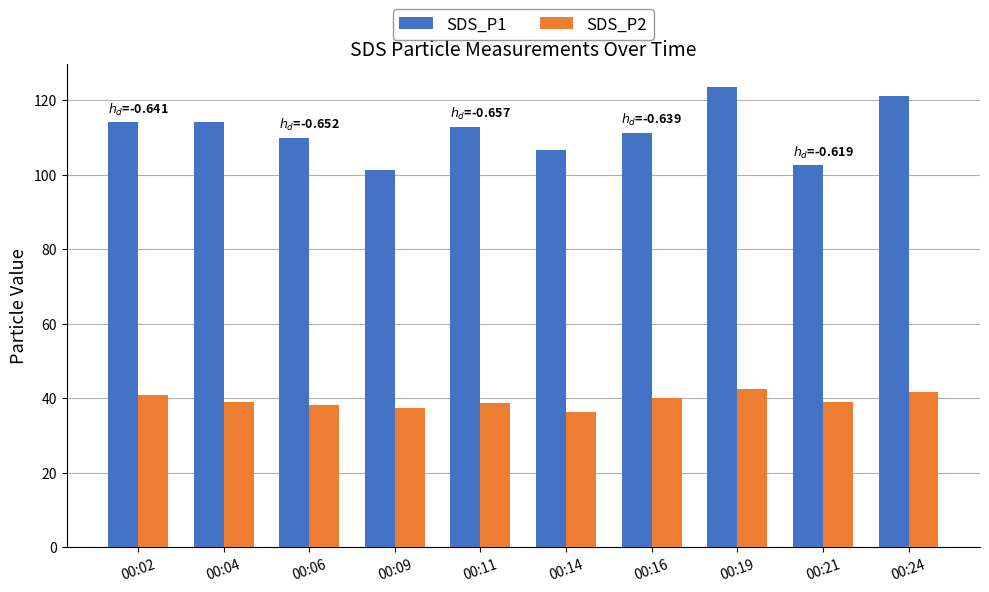

Which series has the widest spread of values?

SDS_P1